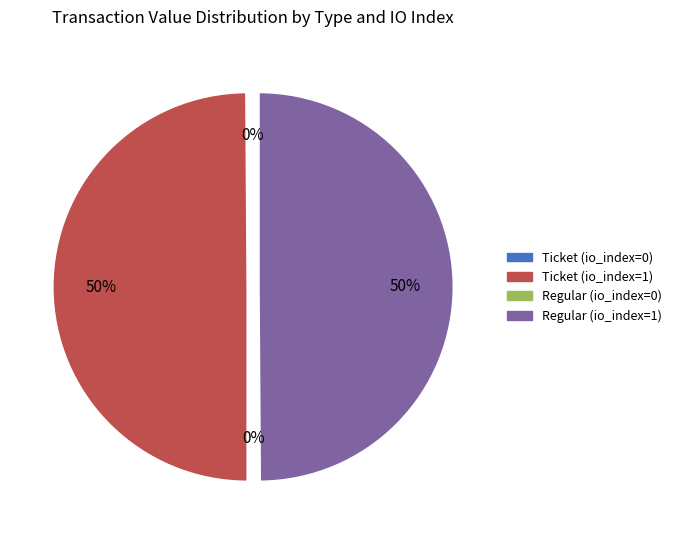

The Regular (io_index=1) slice represents 50% of the pie. True or false?

True